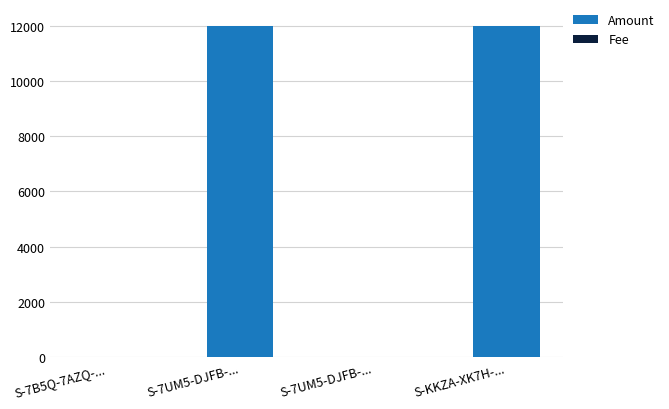

Is it true that Fee equals 0.3 at S-KKZA-XK7H-...?

False